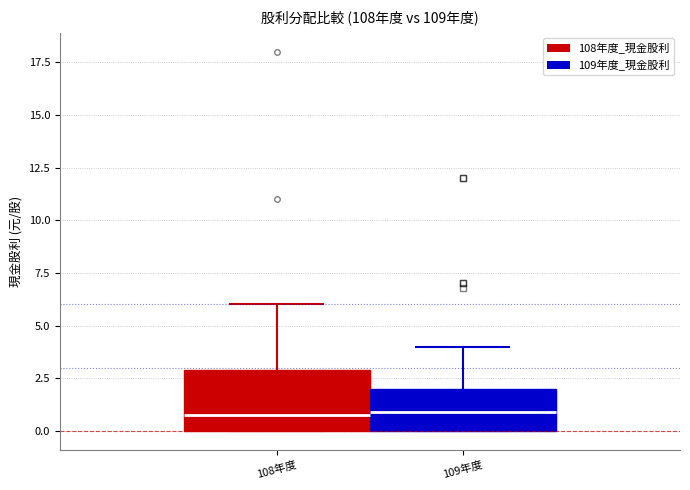

Reading left to right, transcribe this box plot: for each box, give where its median line is, the range the box spans, and where its two whiskers end, as read against the y-axis. The values are not printed on the chart, so give them approximately, as read against the axis.

108年度: median 1, box 0 to 3, whiskers 0 to 6
109年度: median 1, box 0 to 2, whiskers 0 to 4